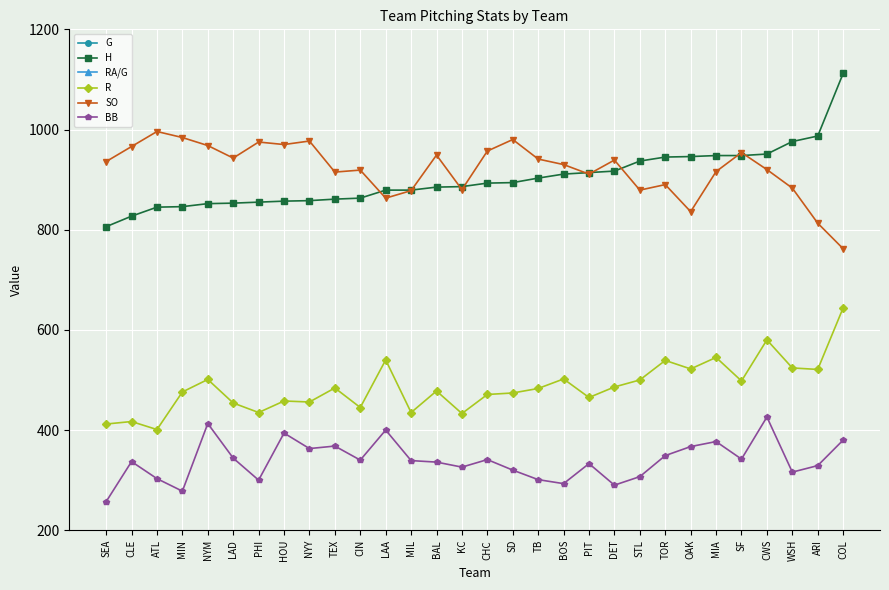

Count the number of categories in the chart.

30